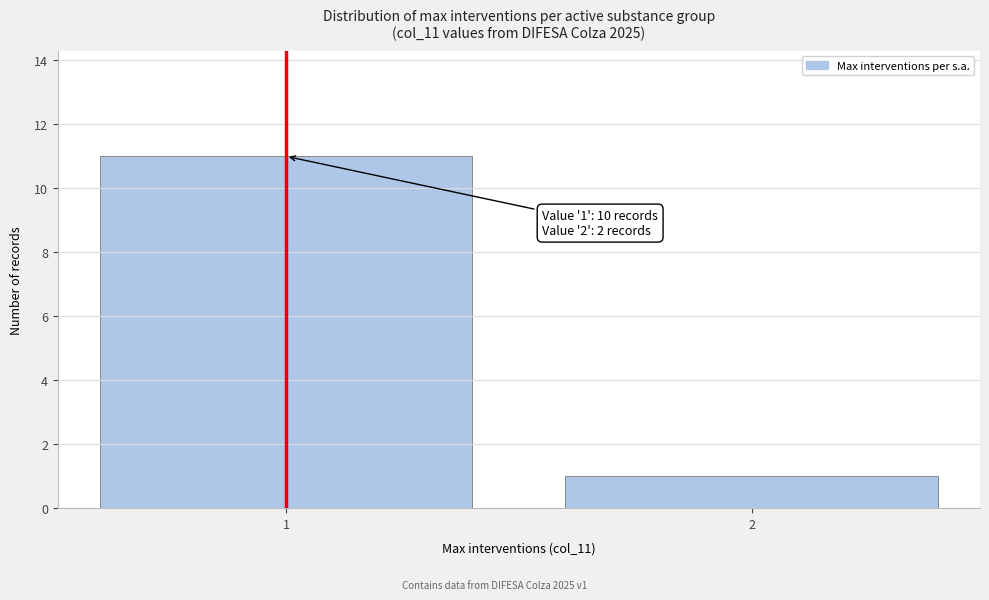

Reading left to right, transcribe all the data shown in this chart.

1=11	2=1